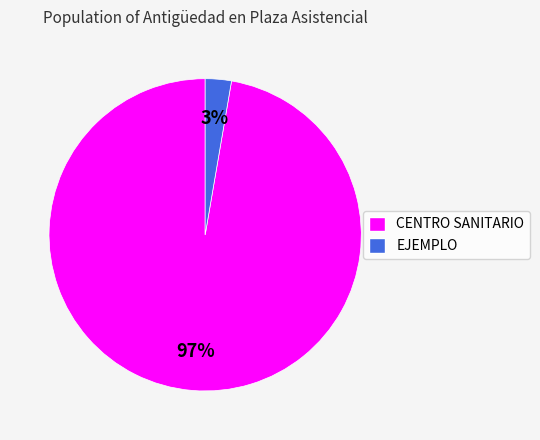

To the nearest percent, what percentage of the pie is CENTRO SANITARIO?

97%